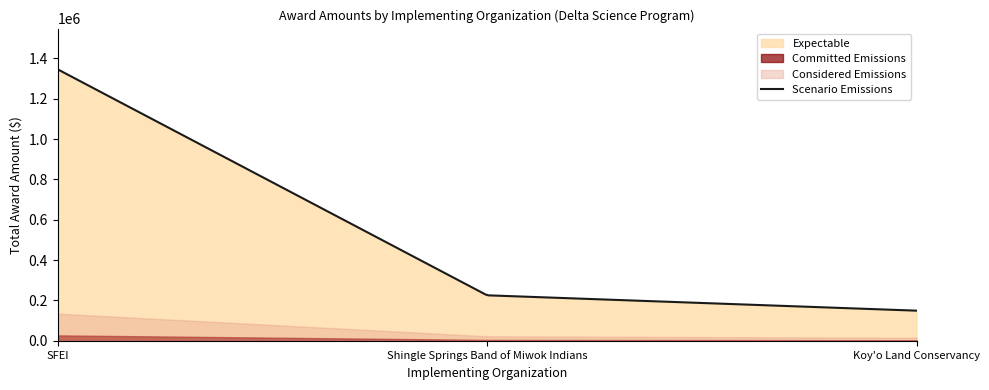

Count the number of values greater than 225556.

2